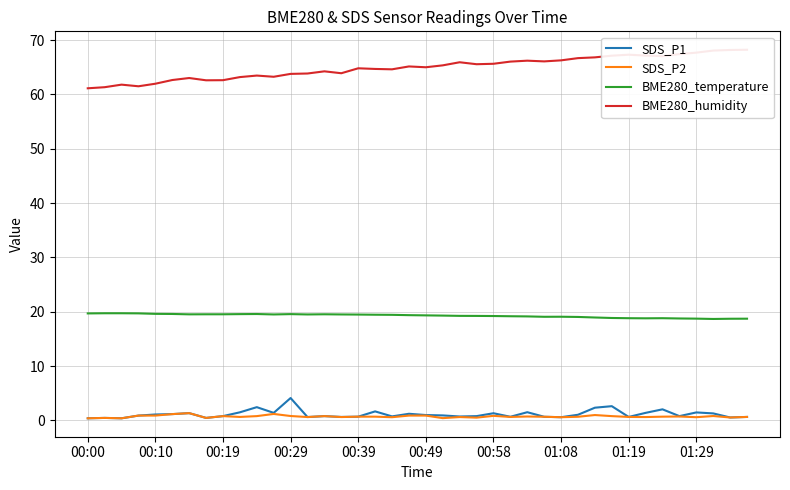

True or false: SDS_P2 and BME280_temperature cross at least once.

False